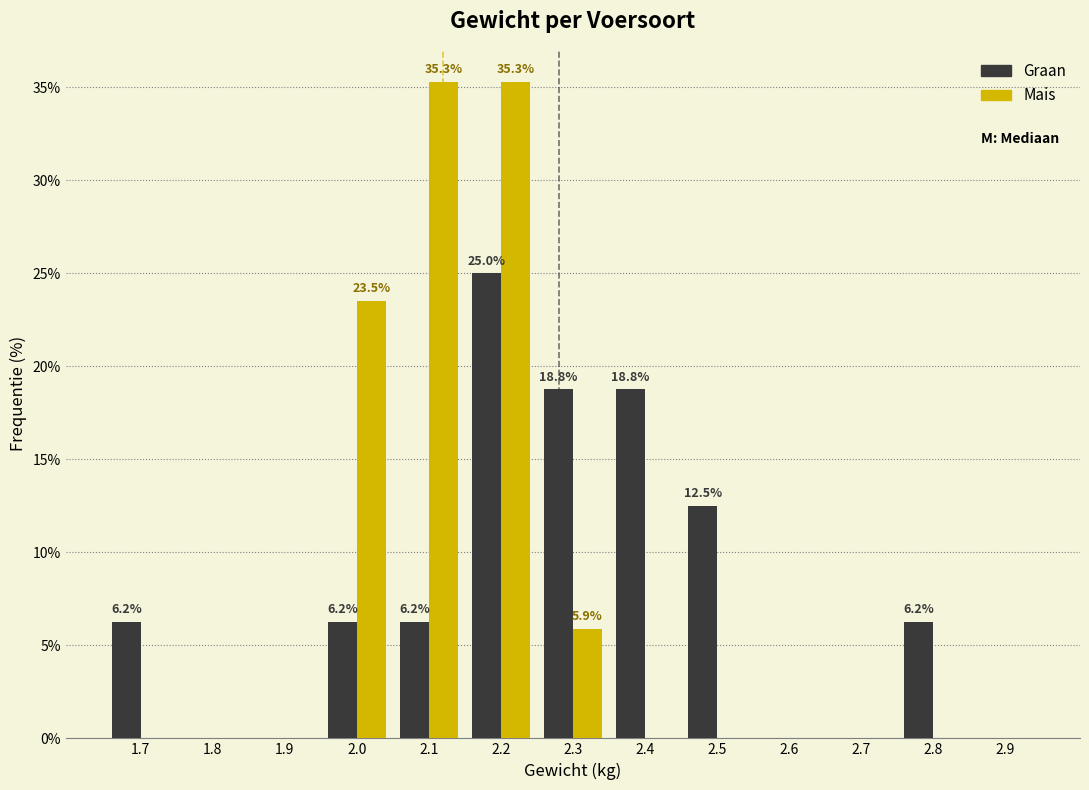

In the Graan series, which range on the x-axis has the tallest bar?

2.15 to 2.25